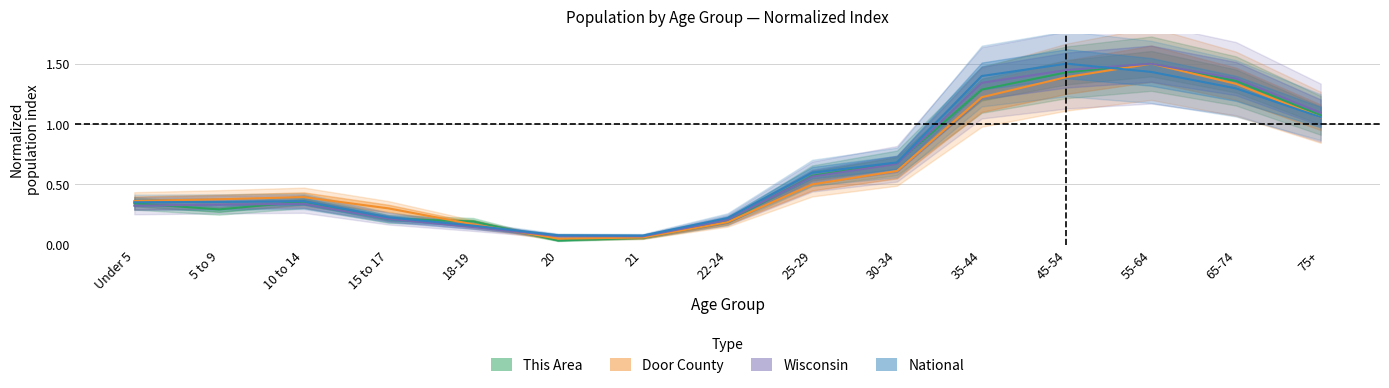

How many times do Door County and This Area cross each other?

3